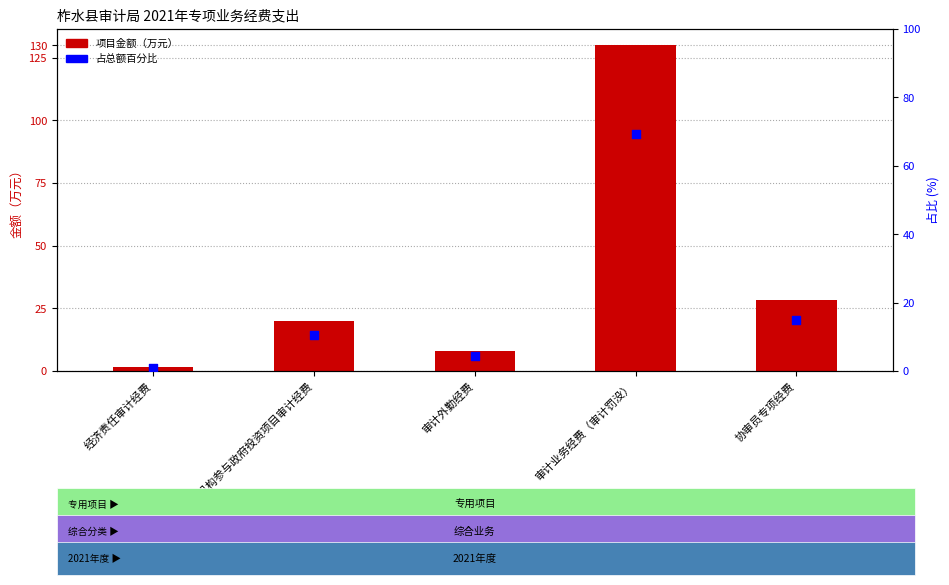

Which series has the largest total across all categories?

项目金额（万元）